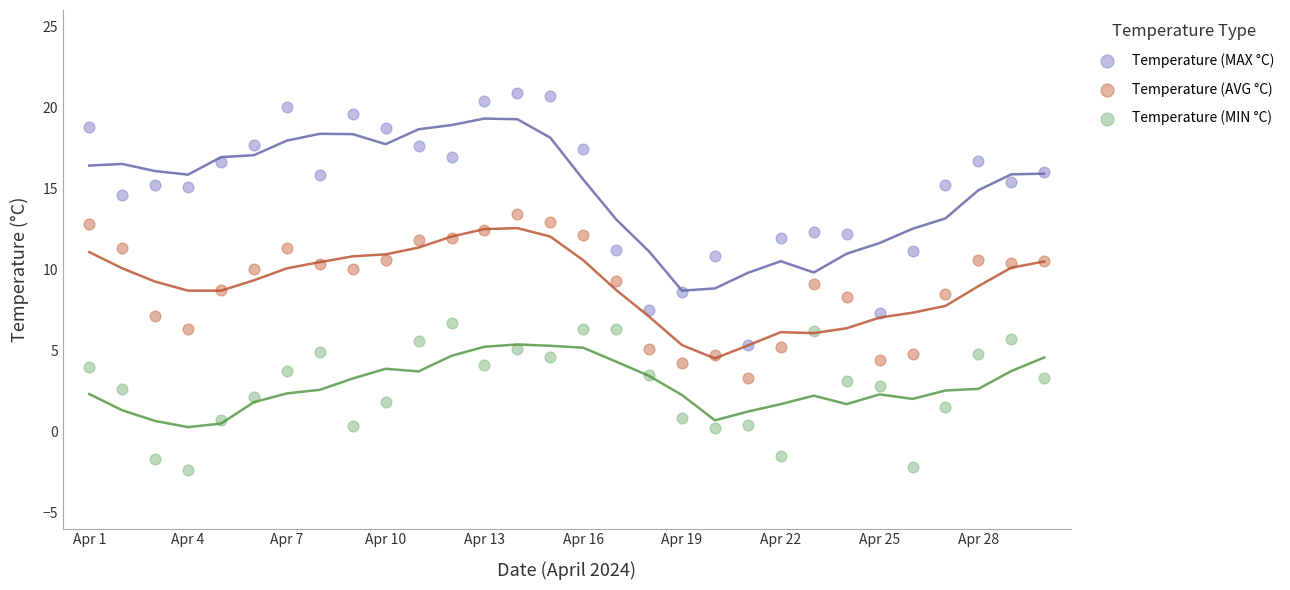

Which series has the largest Y range (max minus min)?

Temperature (MAX °C)